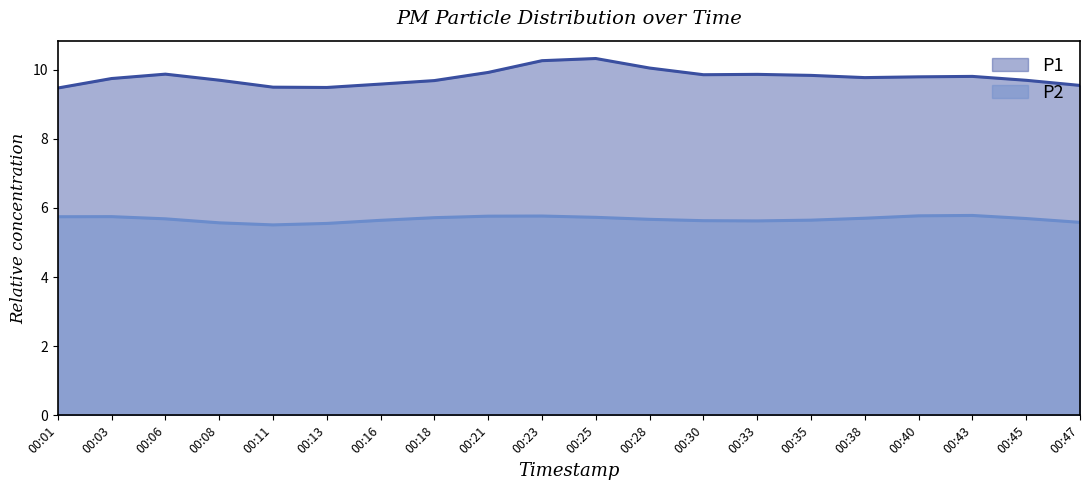

True or false: P1 and P2 cross at least once.

False